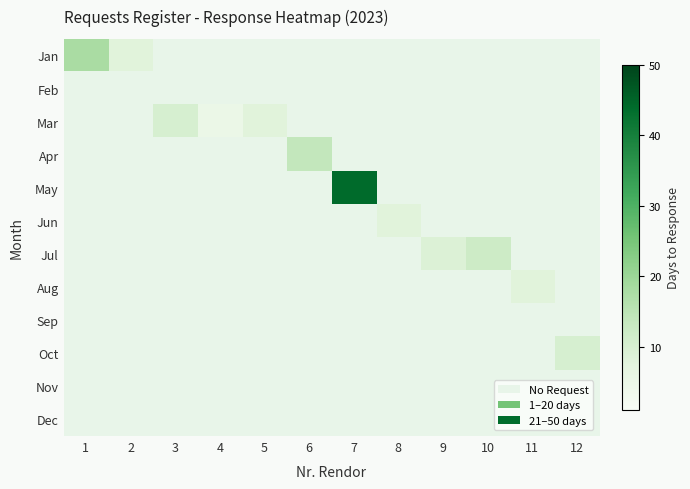

The Jun series shows 0 at 7. True or false?

True